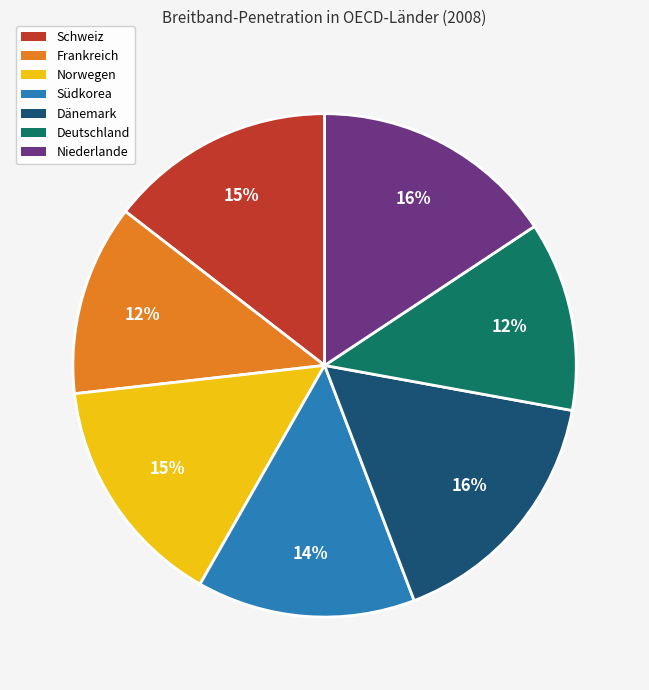

The Frankreich slice represents 22% of the pie. True or false?

False